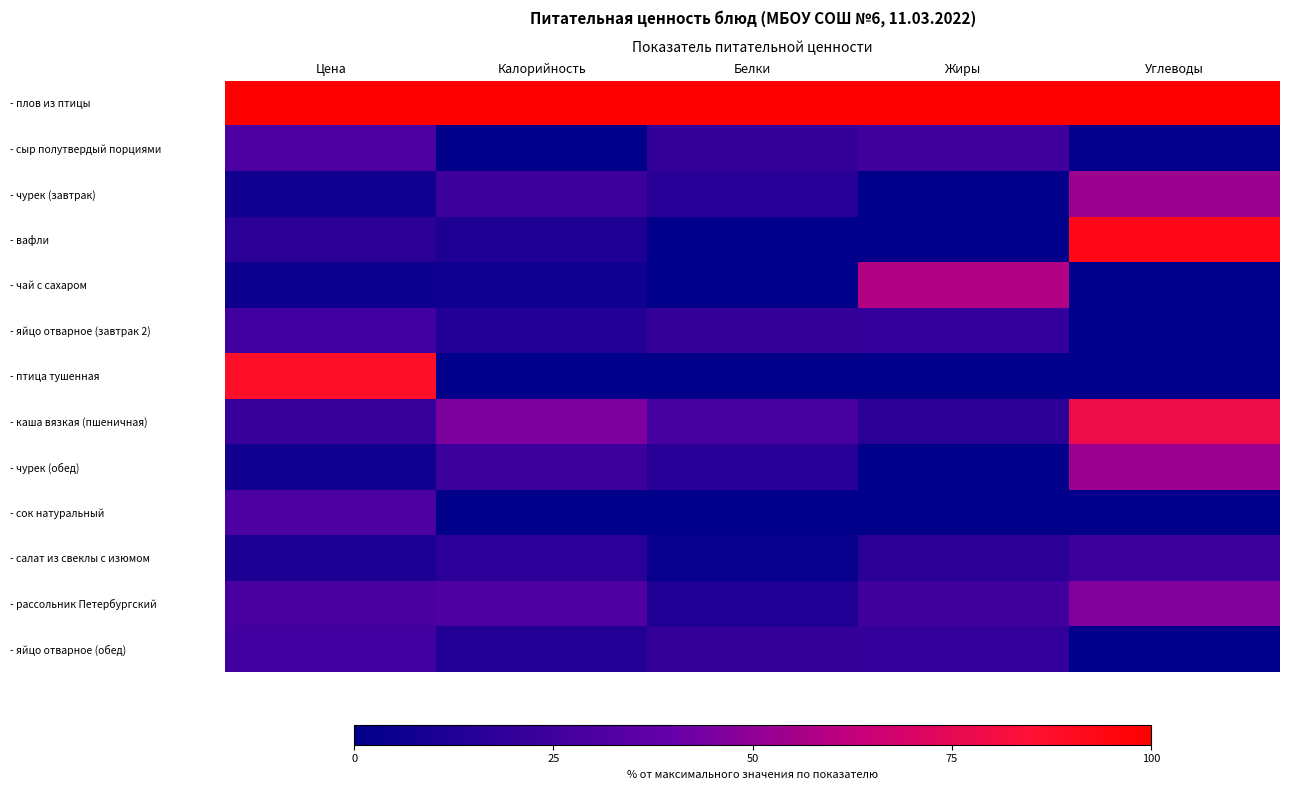

Which series has the largest total across all categories?

- плов из птицы